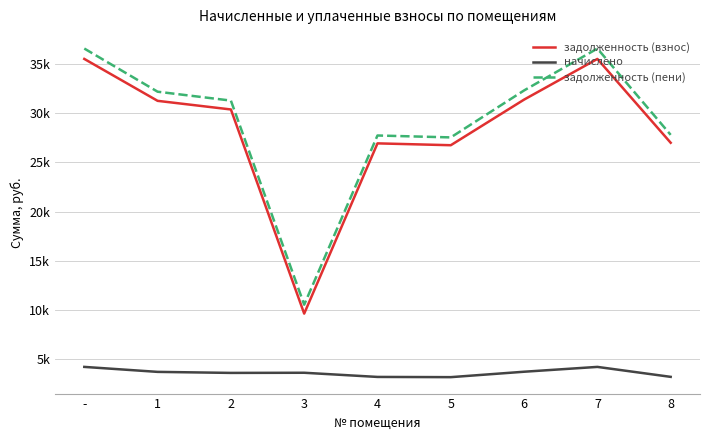

Rank the categories by задолженность (пени) value from lowest to highest.

3, 5, 4, 8, 2, 1, 6, -, 7